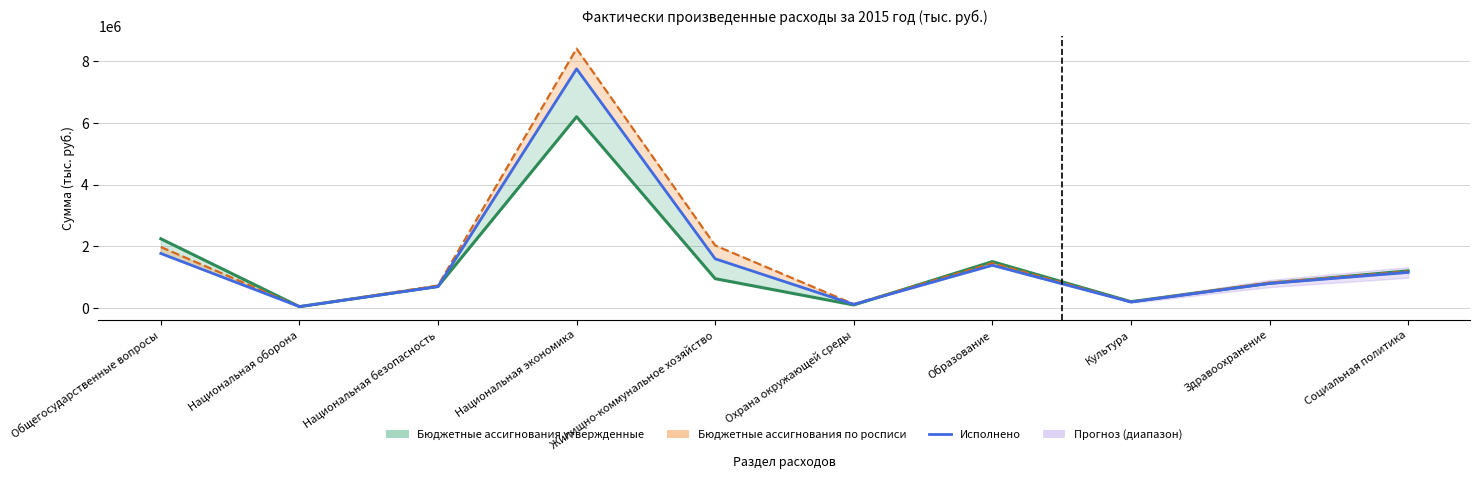

How many interior local peaks (higher than both neighbors) does the data have?

2